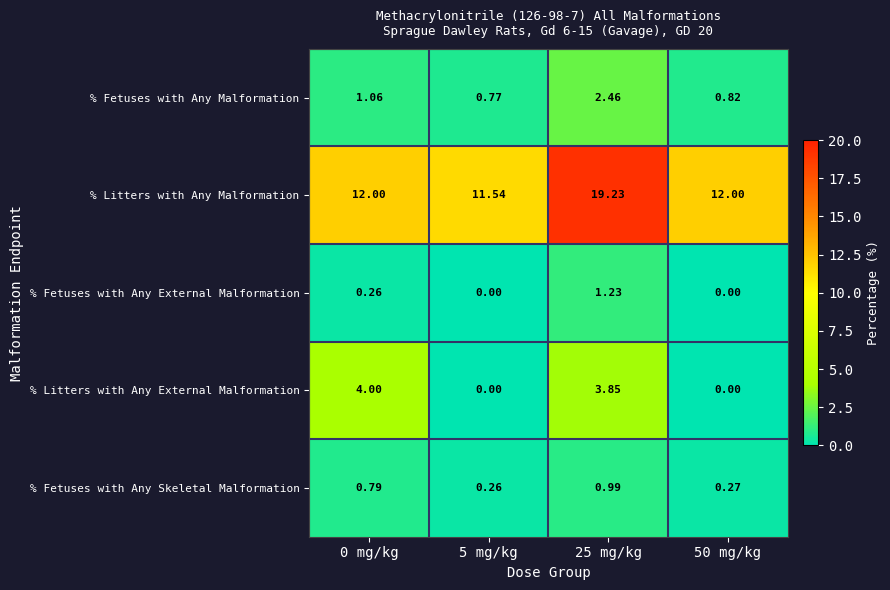

Is the value of % Litters with Any External Malformation at 0 mg/kg greater than the value of % Litters with Any Malformation at 0 mg/kg?

No